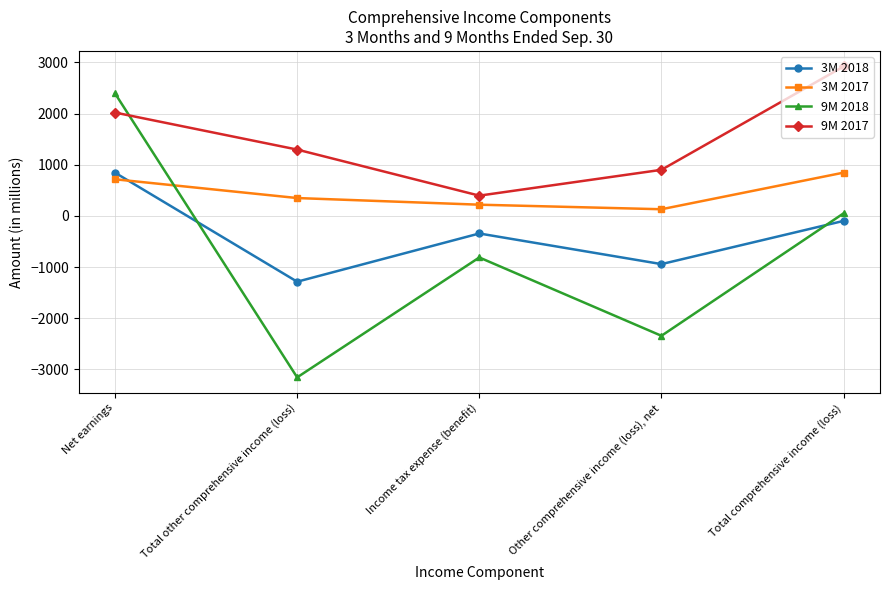

How many interior local peaks does the 9M 2018 series have?

1